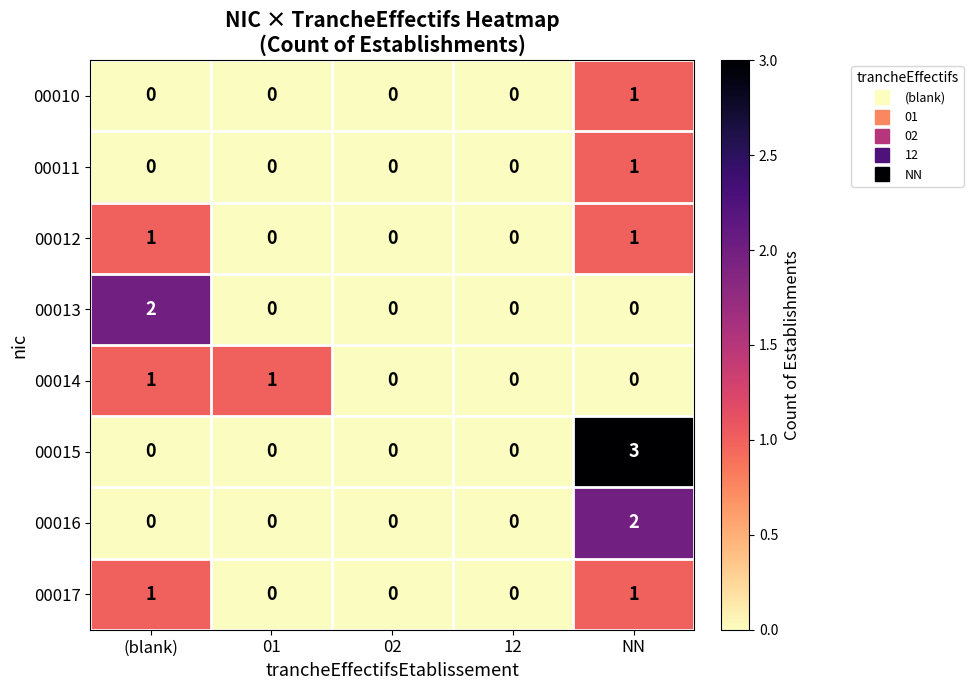

Which series has the largest total across all categories?

00015